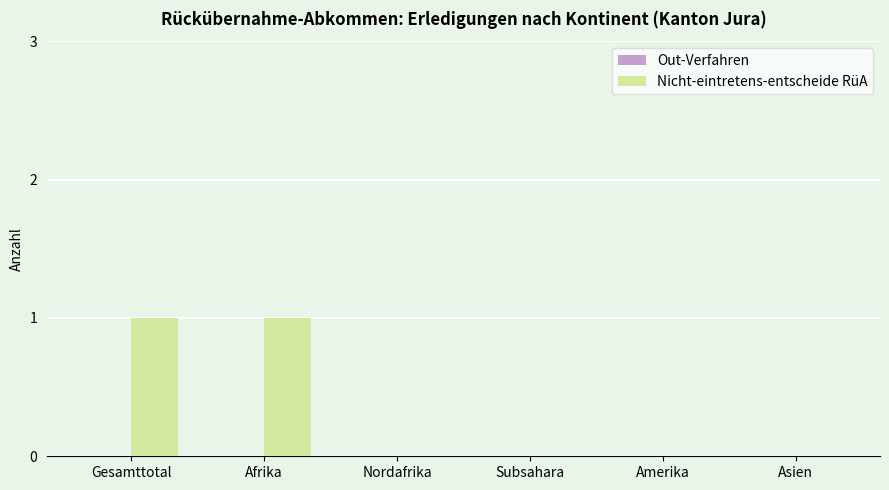

True or false: the data shows 1 at Afrika.

True